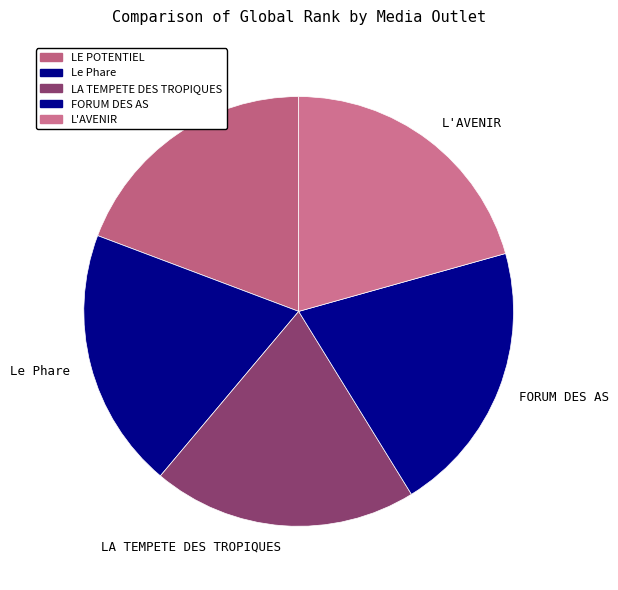

Is the sum of FORUM DES AS and LA TEMPETE DES TROPIQUES greater than half?

No